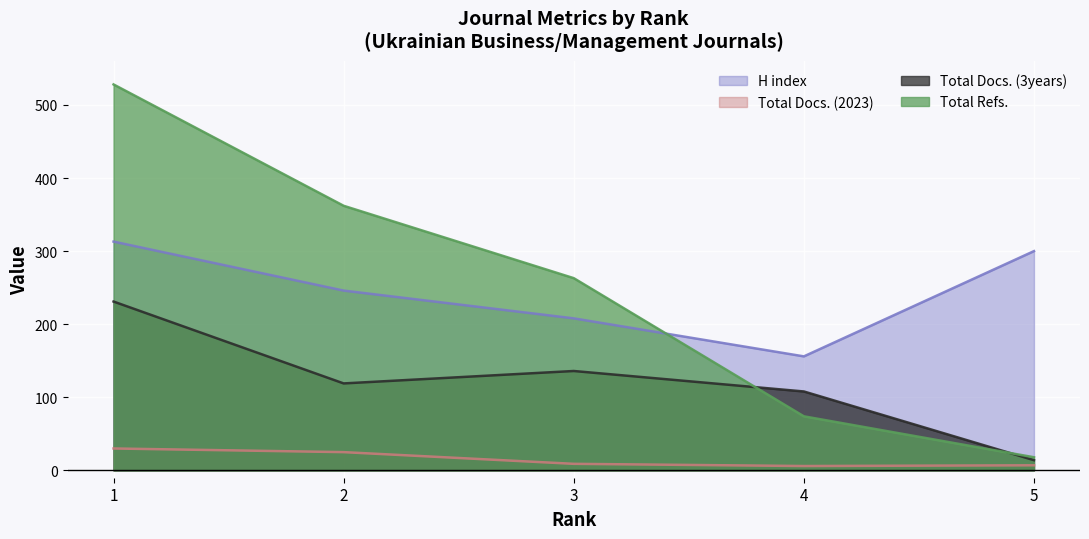

The H index series shows 150 at 2. True or false?

False